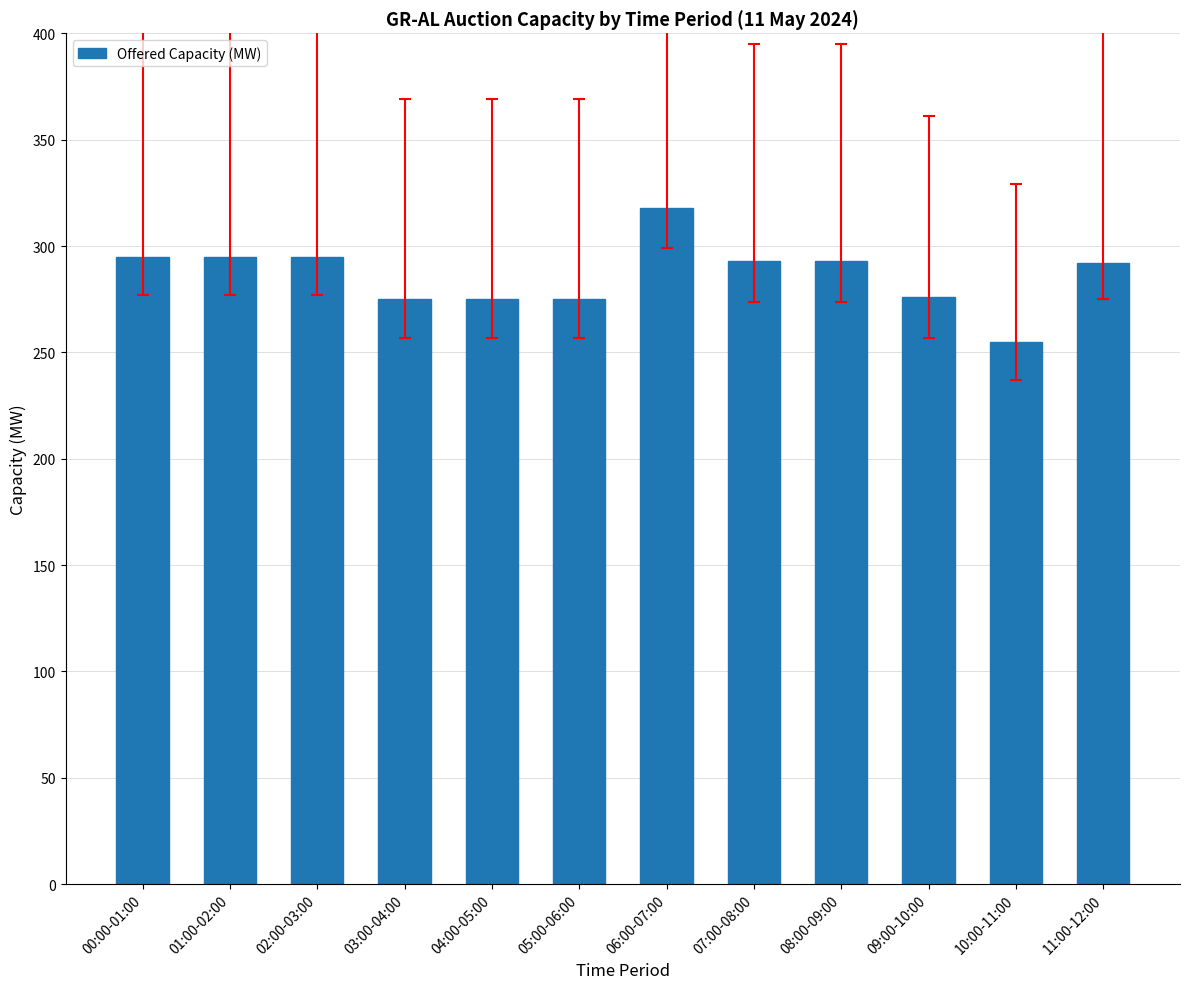

What is the sum of the values at 10:00-11:00 and 09:00-10:00?

531